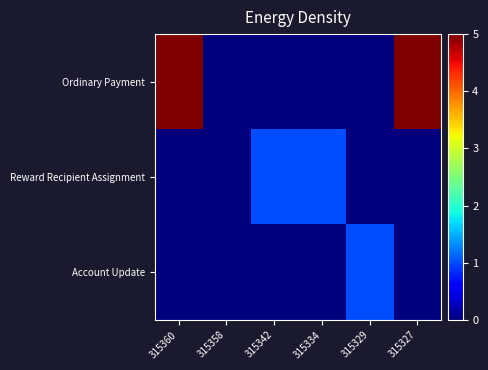

What is the greatest value displayed?

5